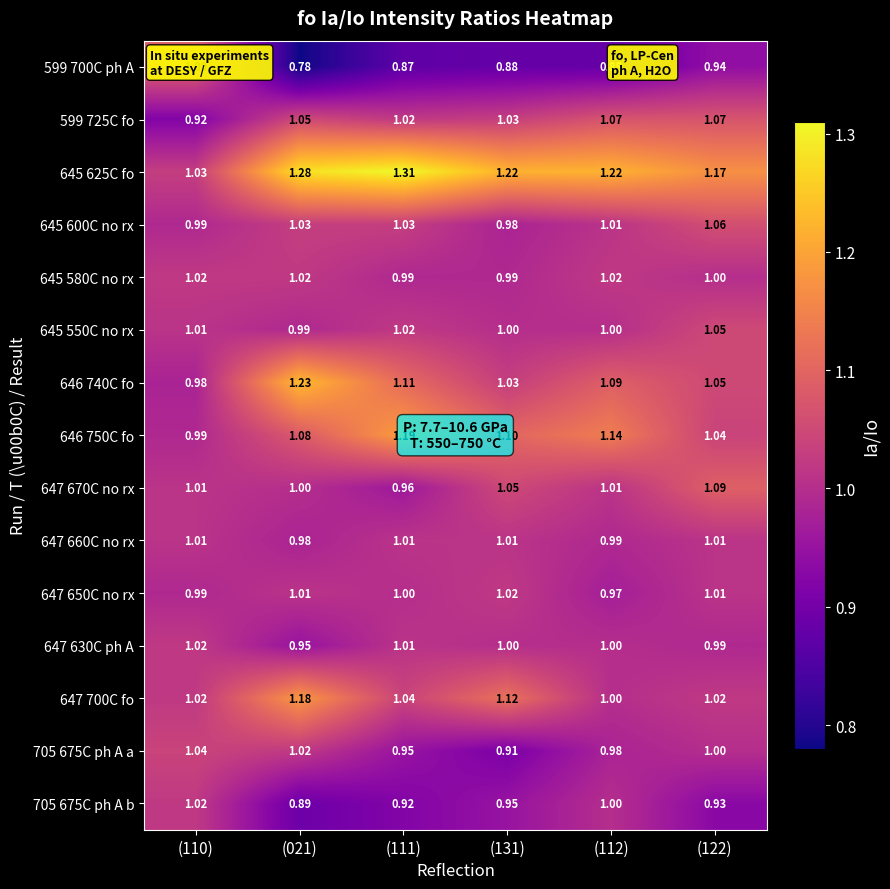

How many data points in 599 725C fo are above 1?

5